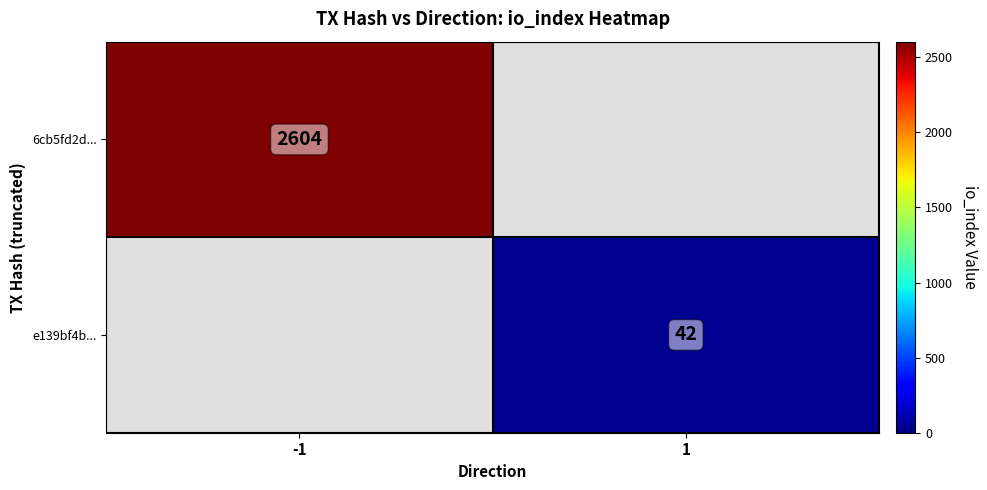

Is the value of e139bf4b... at 1 greater than the value of 6cb5fd2d... at -1?

No